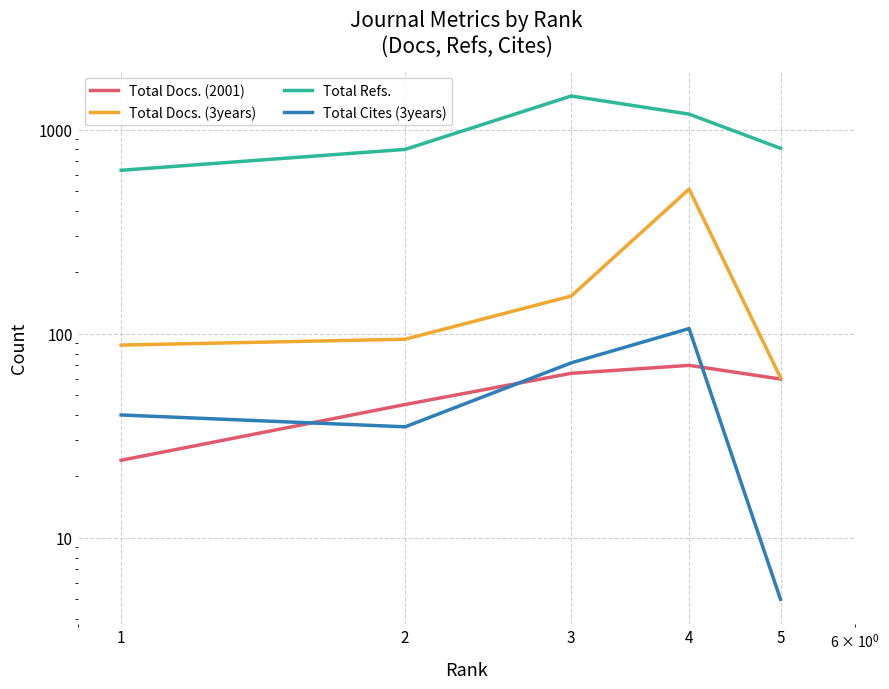

The value of Total Docs. (3years) at 2 is 94. True or false?

True